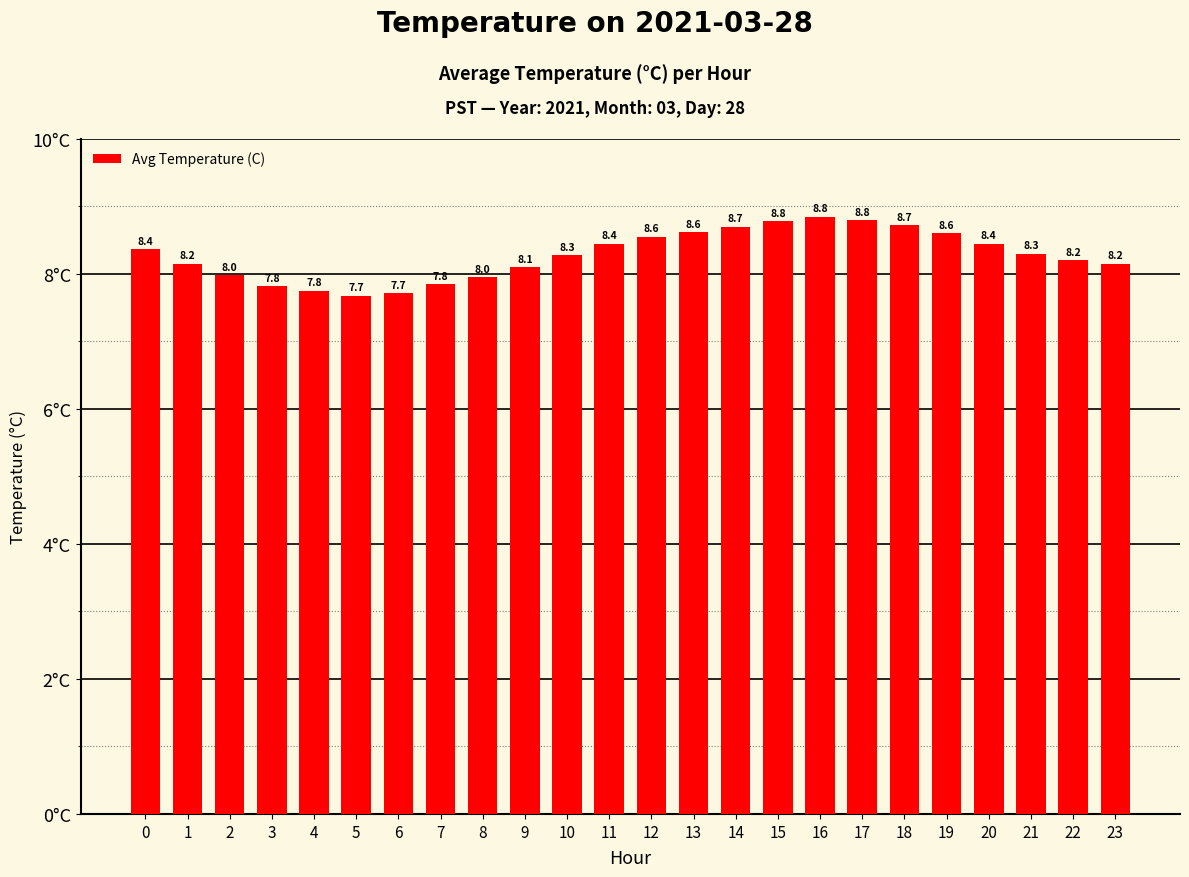

At which label is the value closest to 8?

2